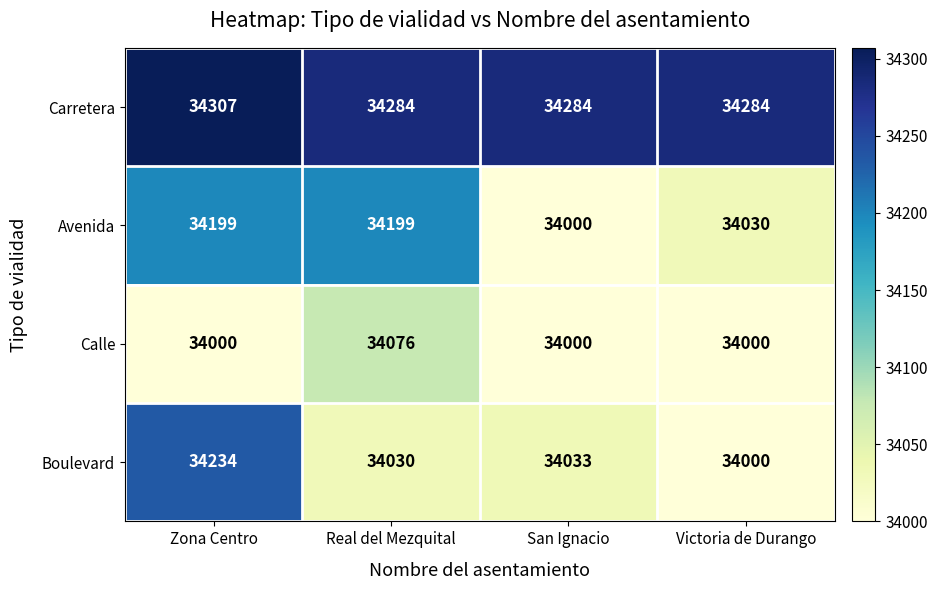

Reading right to left, extract all data points from this chart.

Carretera: Victoria de Durango=34284	San Ignacio=34284	Real del Mezquital=34284	Zona Centro=34307
Avenida: Victoria de Durango=34030	San Ignacio=34000	Real del Mezquital=34199	Zona Centro=34199
Calle: Victoria de Durango=34000	San Ignacio=34000	Real del Mezquital=34076	Zona Centro=34000
Boulevard: Victoria de Durango=34000	San Ignacio=34033	Real del Mezquital=34030	Zona Centro=34234